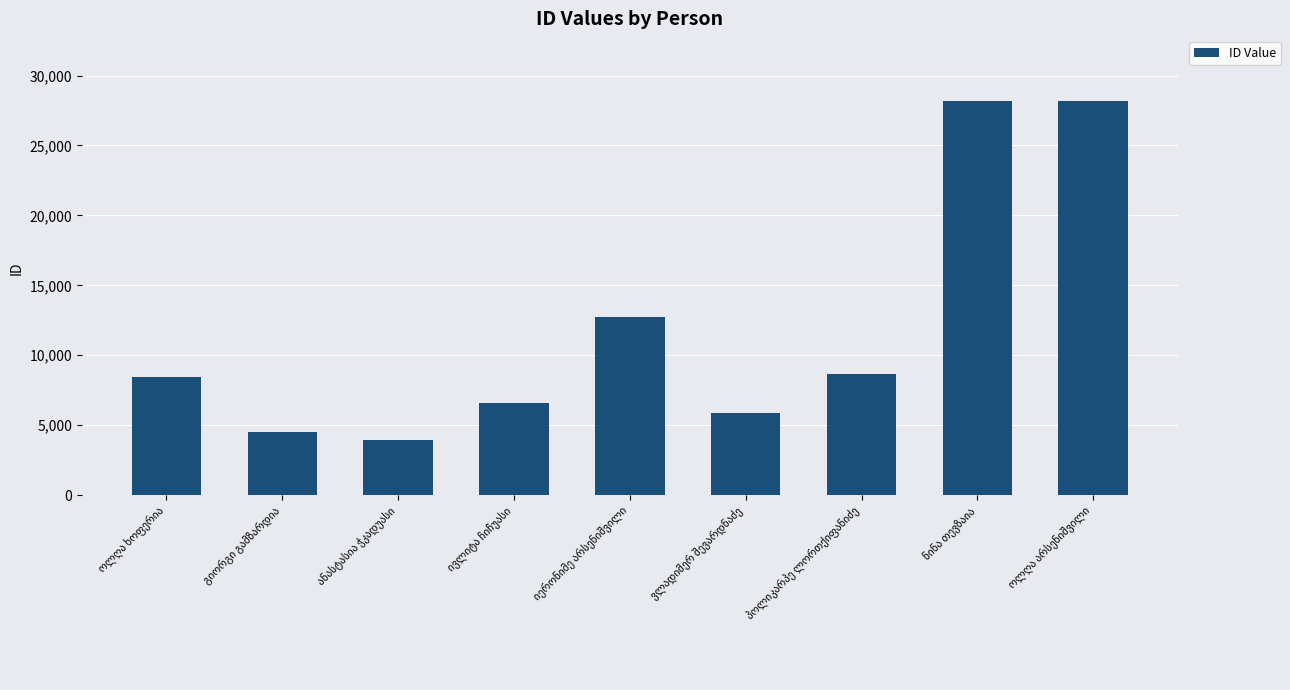

What is the value of the 2nd bar from the left?

4528